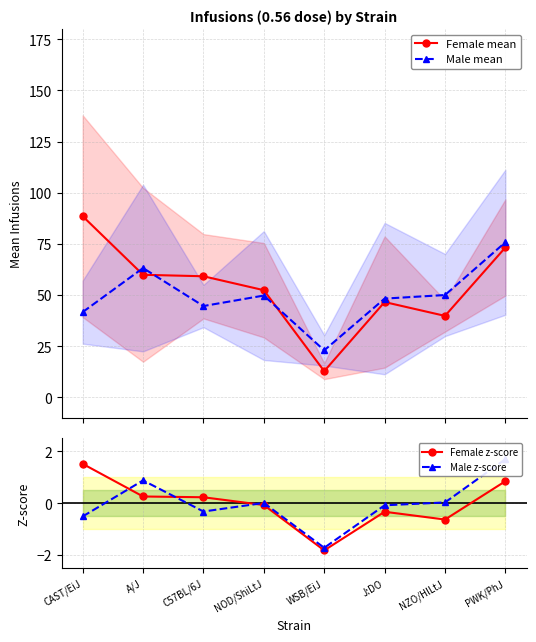

At how many categories does at least one series exceed 25?

7